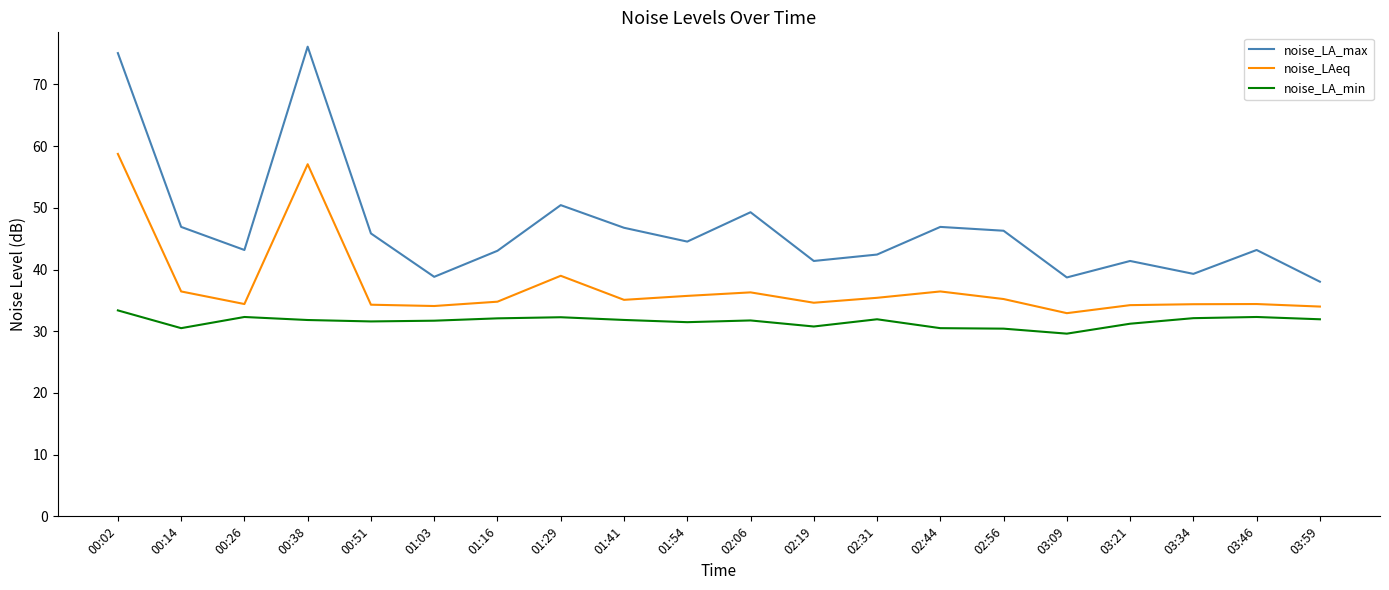

Rank the series by their maximum value, from lowest to highest.

noise_LA_min, noise_LAeq, noise_LA_max